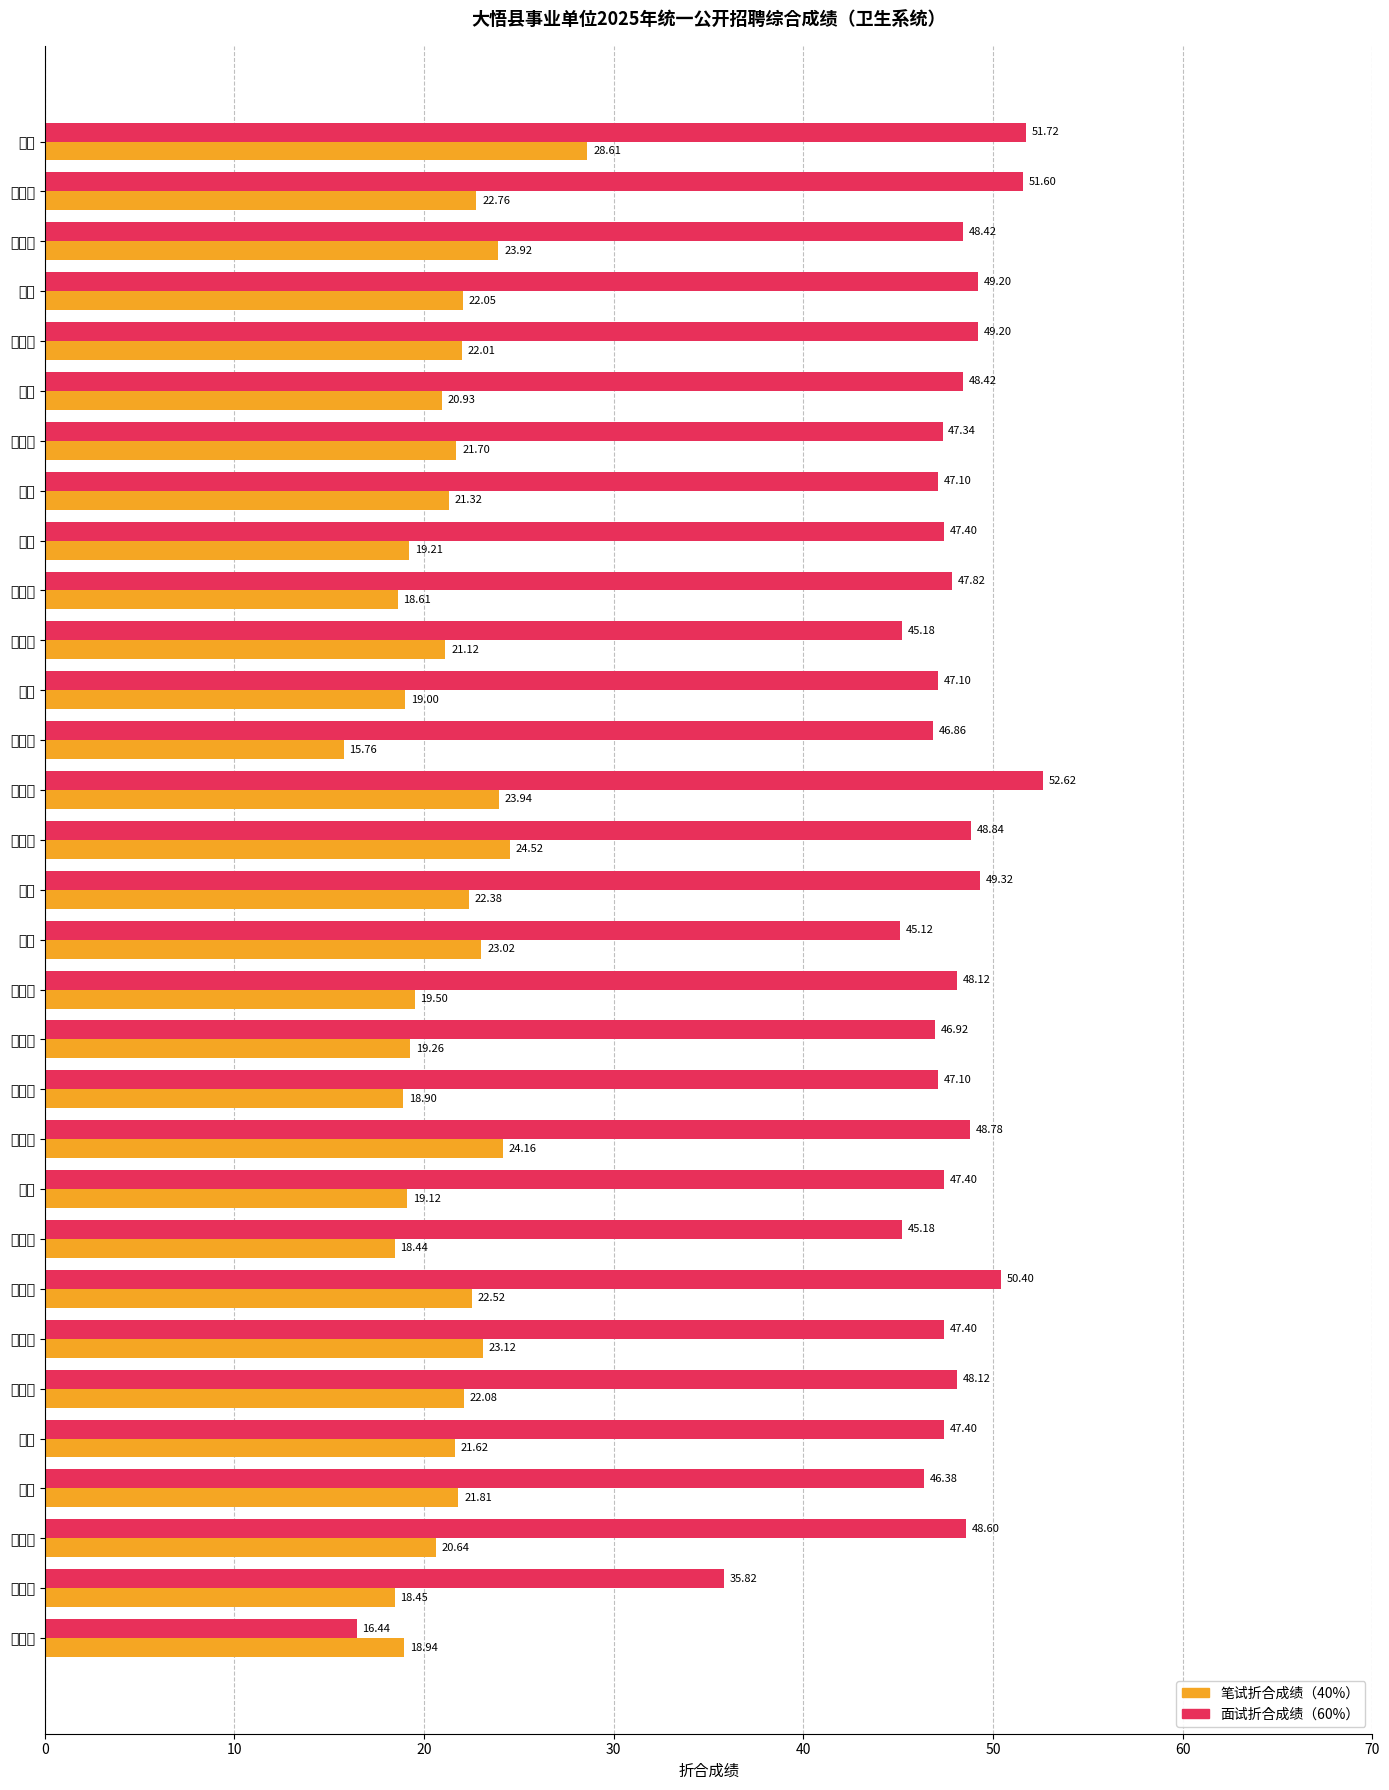

At which category does the chart reach its minimum across all series?

郭北阳